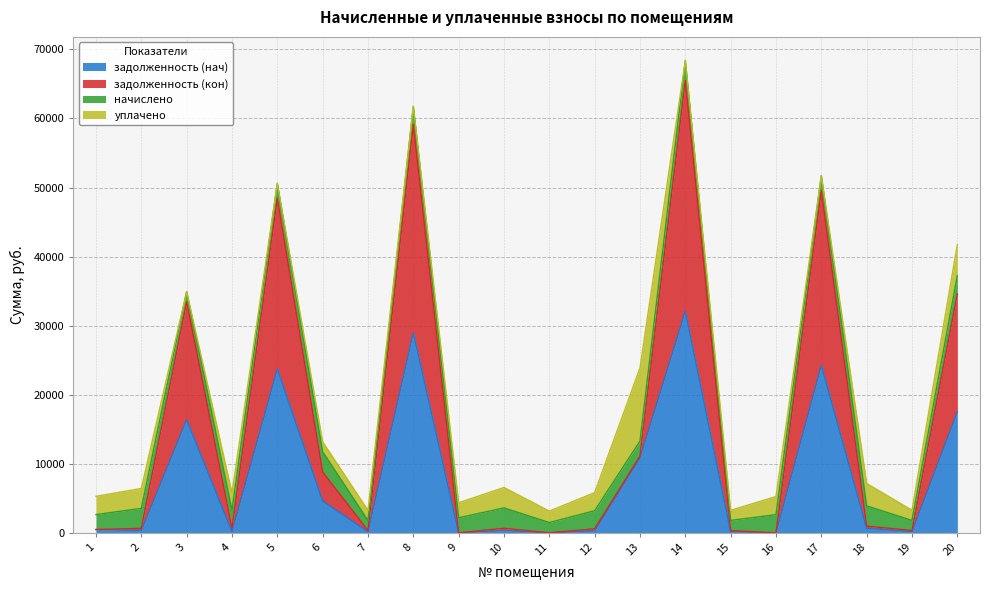

What is the value of the задолженность (кон) point at the 8th from the left?

59131.0